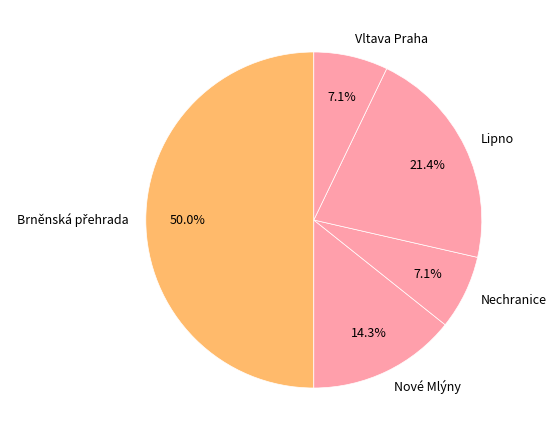

How many slices are in this pie chart?

5